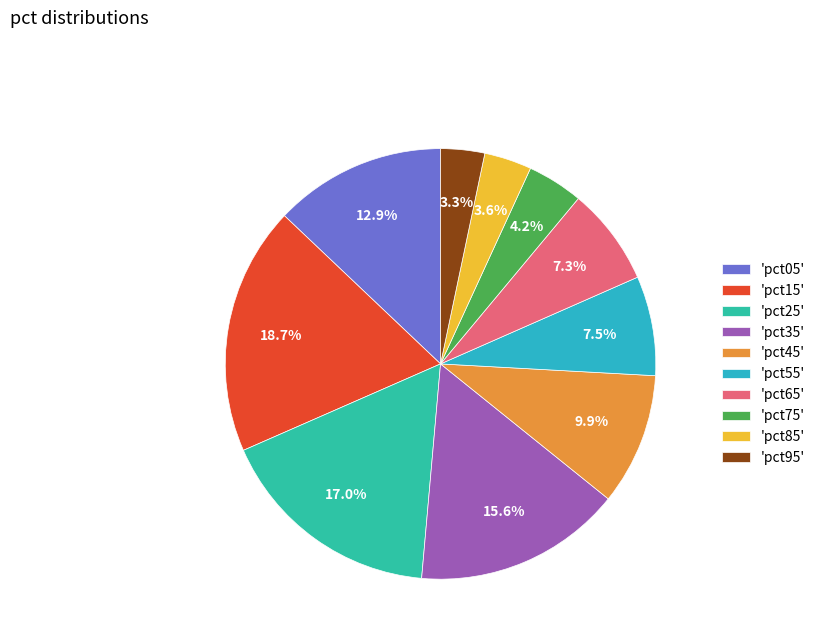

How many slices are in this pie chart?

10